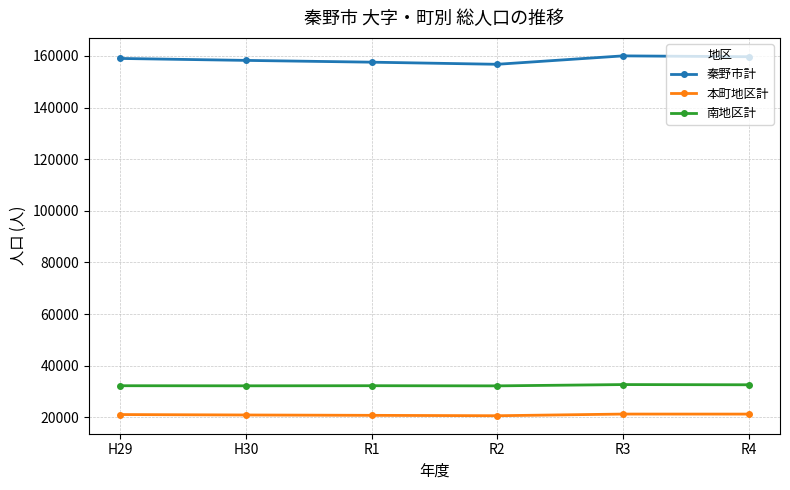

True or false: 本町地区計 and 南地区計 cross at least once.

False